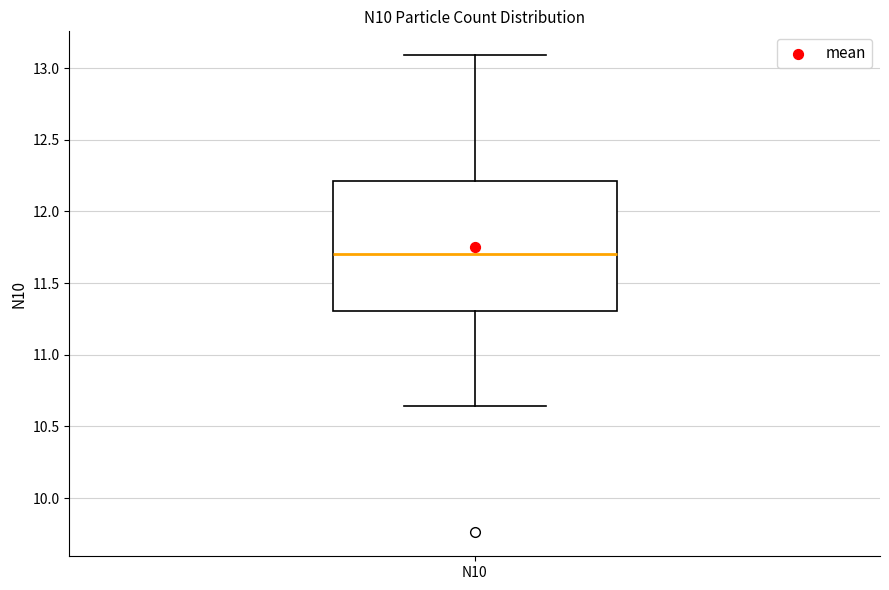

Read this box plot against the y-axis: the position of the median line, the range covered by the box, and the ends of both whiskers. The values are not printed on the chart, so give them approximately, as read against the axis.

median 11.70, box 11.30 to 12.20, whiskers 10.65 to 13.10